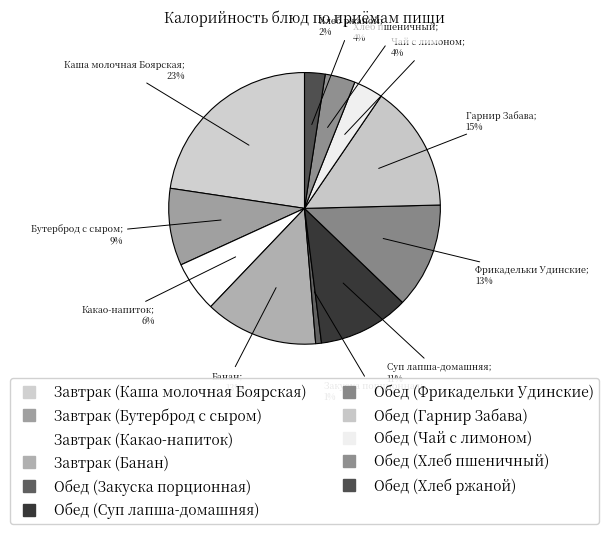

To the nearest percent, what is the combined percentage of Обед (Чай с лимоном) and Обед (Суп лапша-домашняя)?

14%